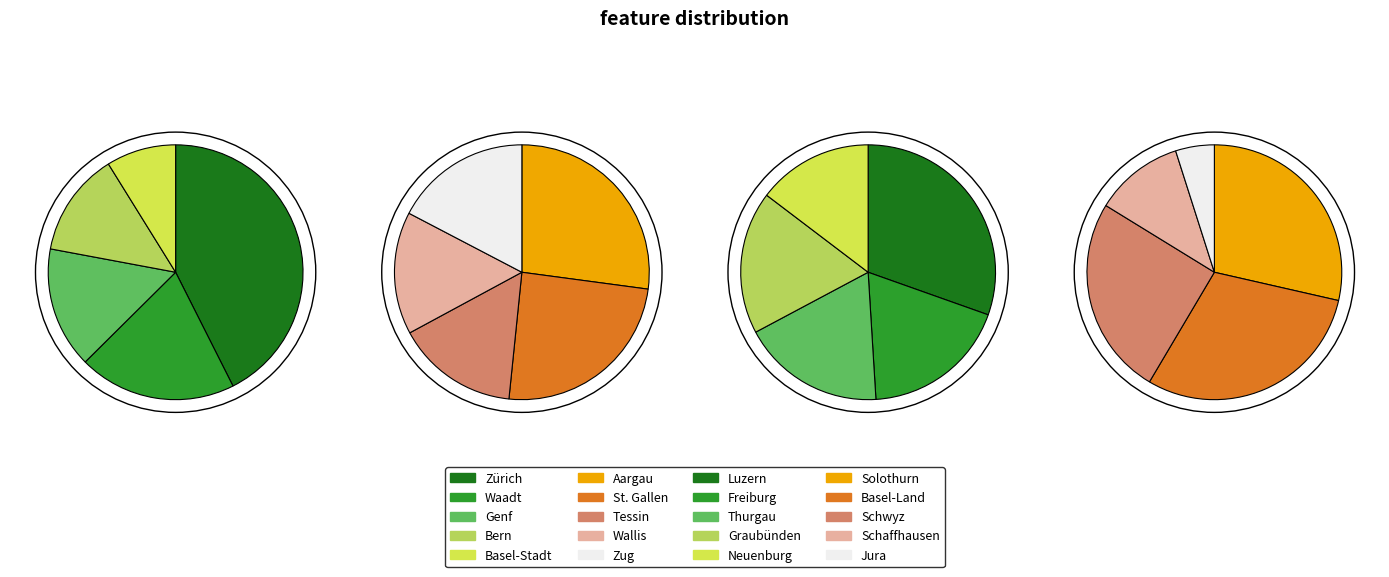

Is Tessin the majority of the pie?

No